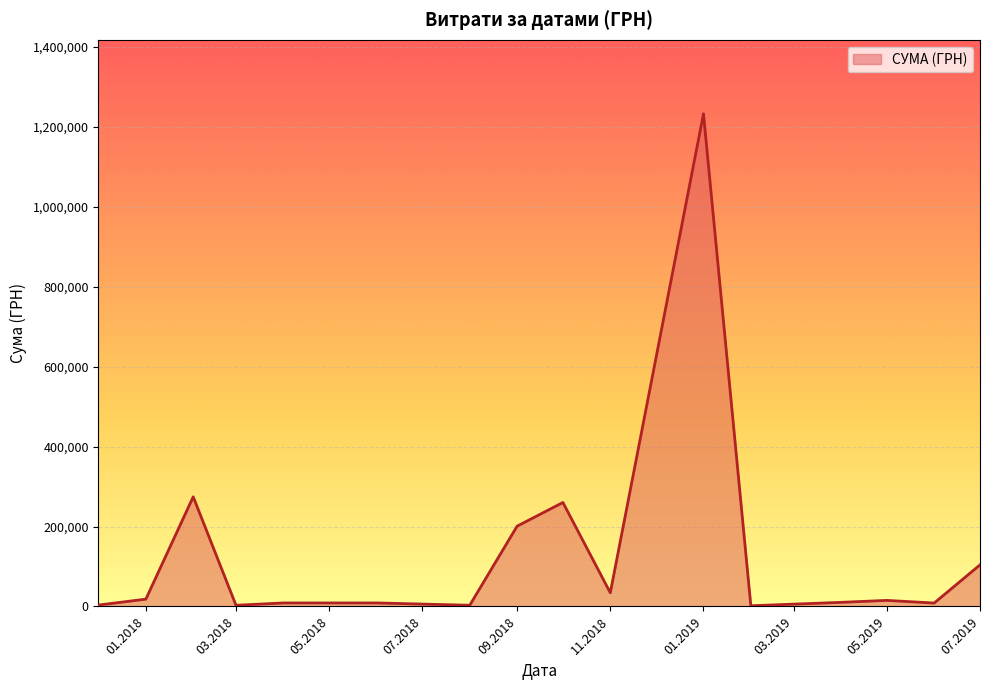

What is the difference between the maximum and minimum values?

1231006.3